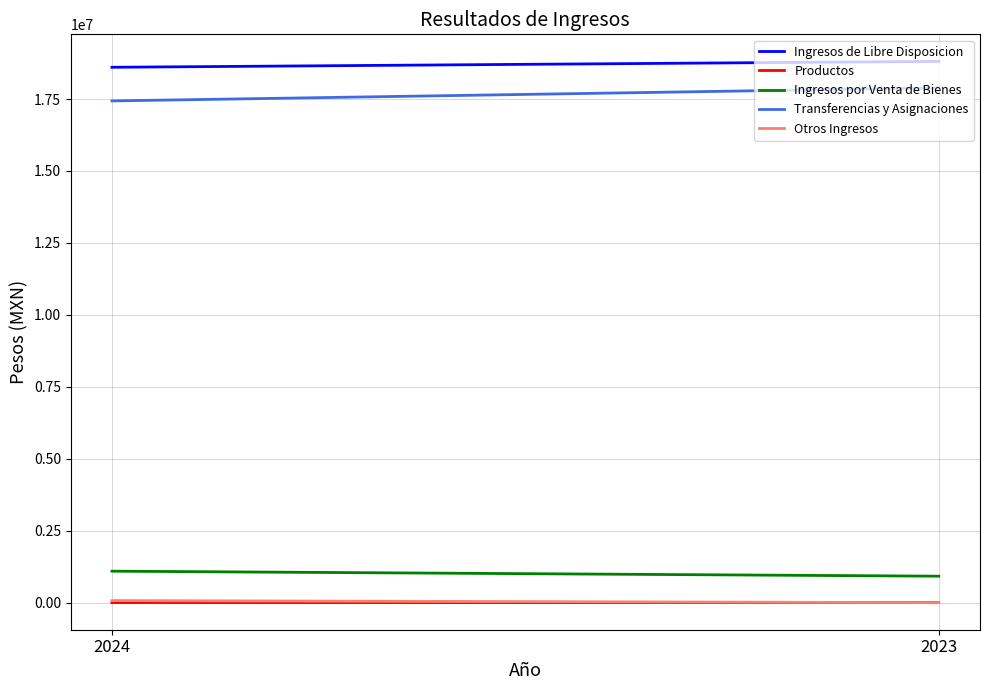

Reading right to left, what are all the values shown in this chart?

Ingresos de Libre Disposicion: 2023=18806717.8	2024=18602511.0
Productos: 2023=664.6	2024=2941.6
Ingresos por Venta de Bienes: 2023=919849.3	2024=1094053.5
Transferencias y Asignaciones: 2023=17886203.8	2024=17433369.4
Otros Ingresos: 2023=0.0	2024=72146.5